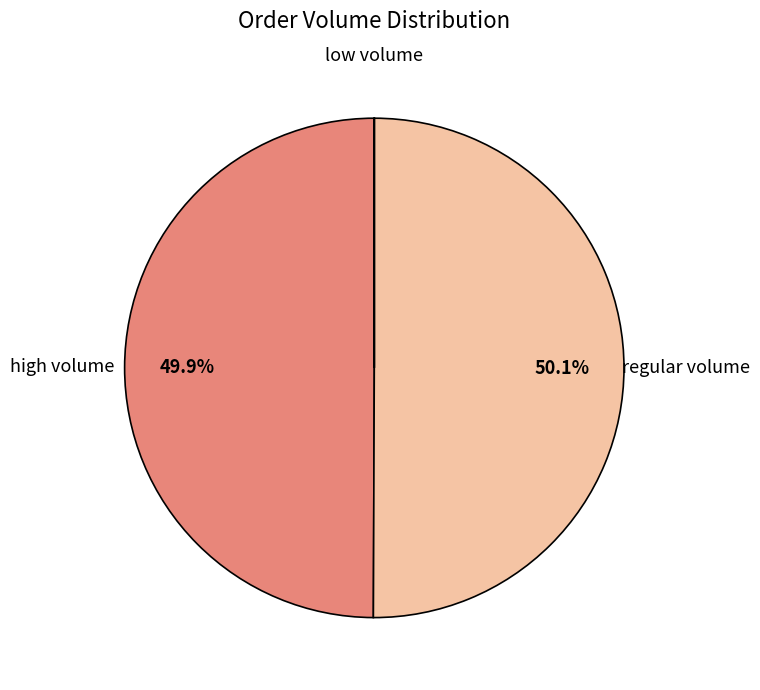

How many slices are in this pie chart?

4